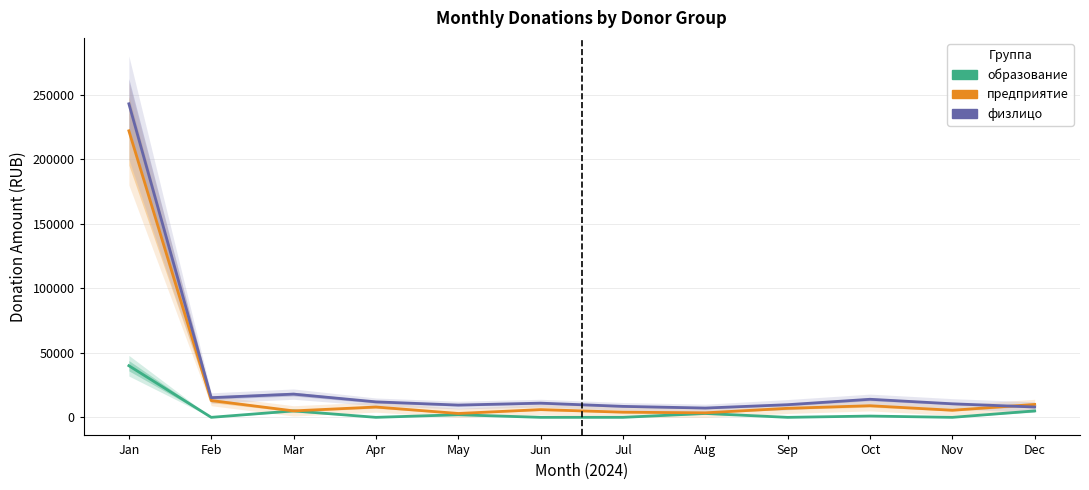

Is this an area chart (filled region under the line)?

No